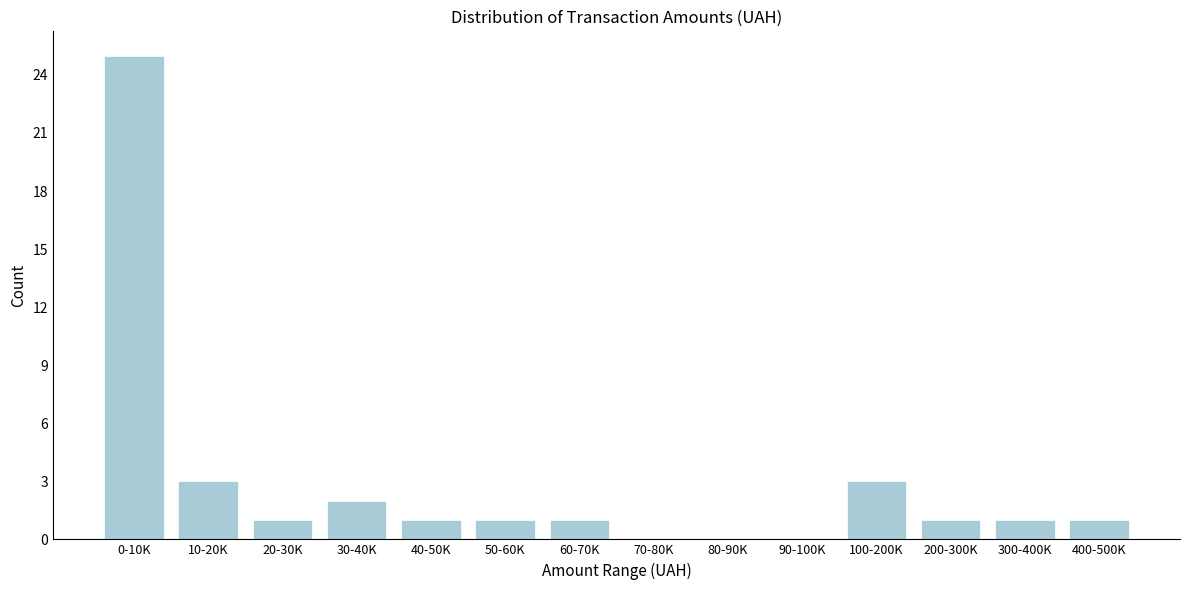

Reading right to left, extract all data points from this chart.

400-500K=1	300-400K=1	200-300K=1	100-200K=3	90-100K=0	80-90K=0	70-80K=0	60-70K=1	50-60K=1	40-50K=1	30-40K=2	20-30K=1	10-20K=3	0-10K=25